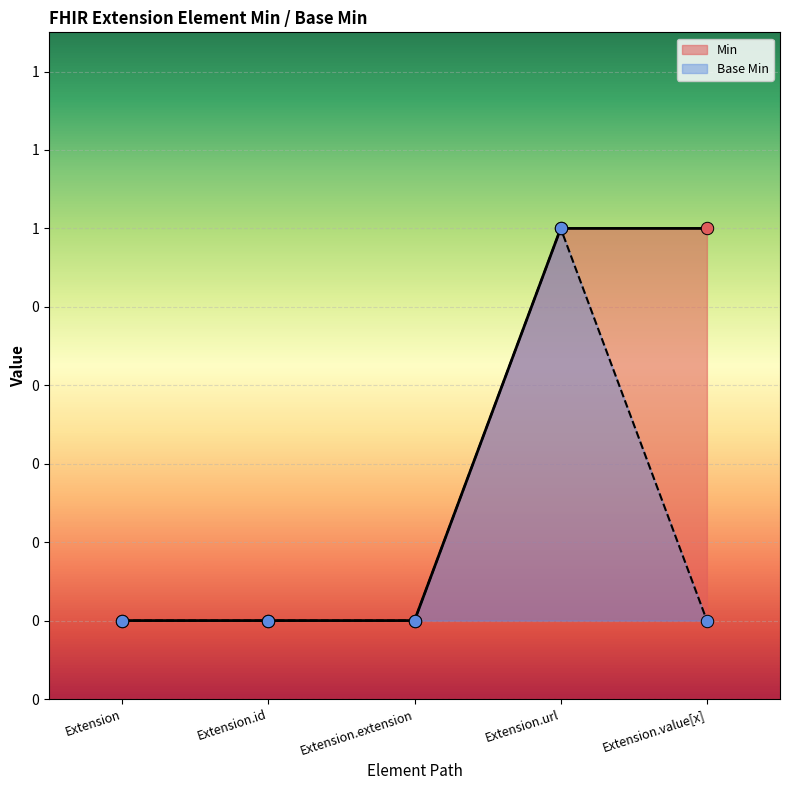

Which has a higher value, Extension.url or Extension.value[x]?

Extension.url